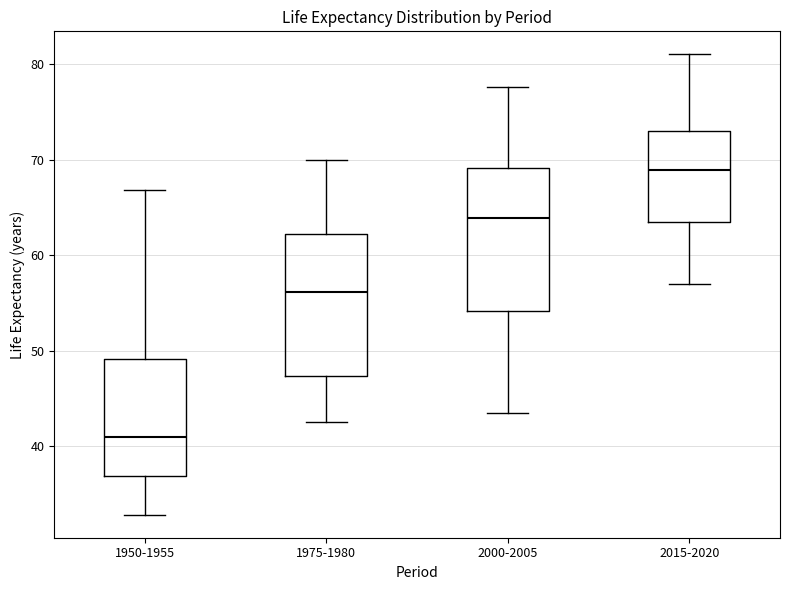

Reading left to right, transcribe this box plot: for each box, give where its median line is, the range the box spans, and where its two whiskers end, as read against the y-axis. The values are not printed on the chart, so give them approximately, as read against the axis.

1950-1955: median 41, box 37 to 49, whiskers 33 to 67
1975-1980: median 56, box 47 to 62, whiskers 42 to 70
2000-2005: median 64, box 54 to 69, whiskers 43 to 78
2015-2020: median 69, box 63 to 73, whiskers 57 to 81